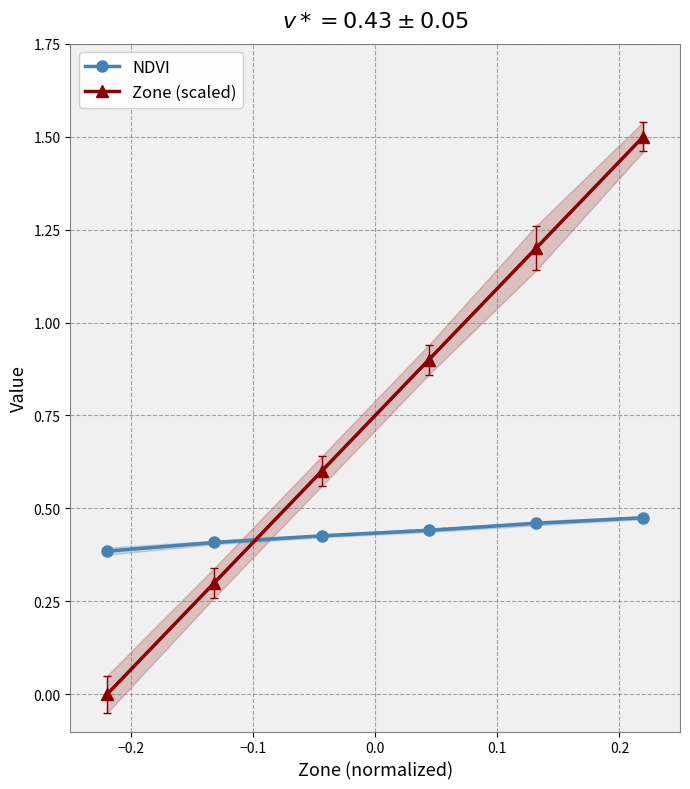

True or false: Zone (scaled) and NDVI intersect in this chart.

True